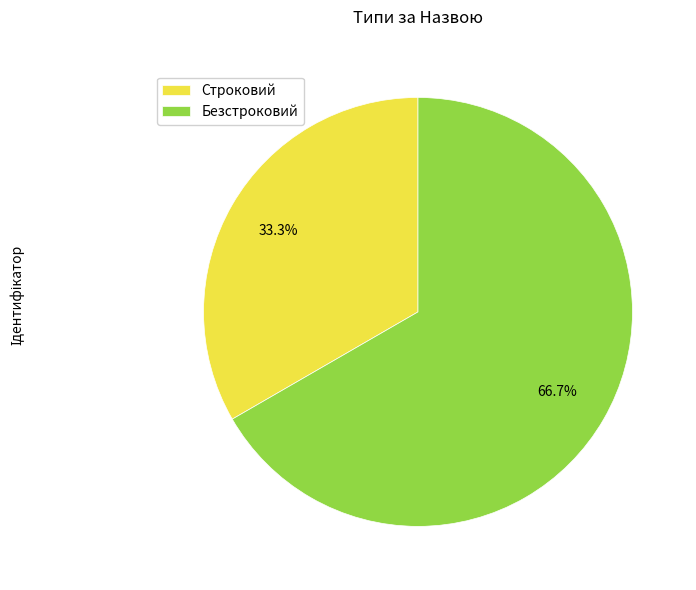

To the nearest percent, what is the combined percentage of Строковий and Безстроковий?

100%